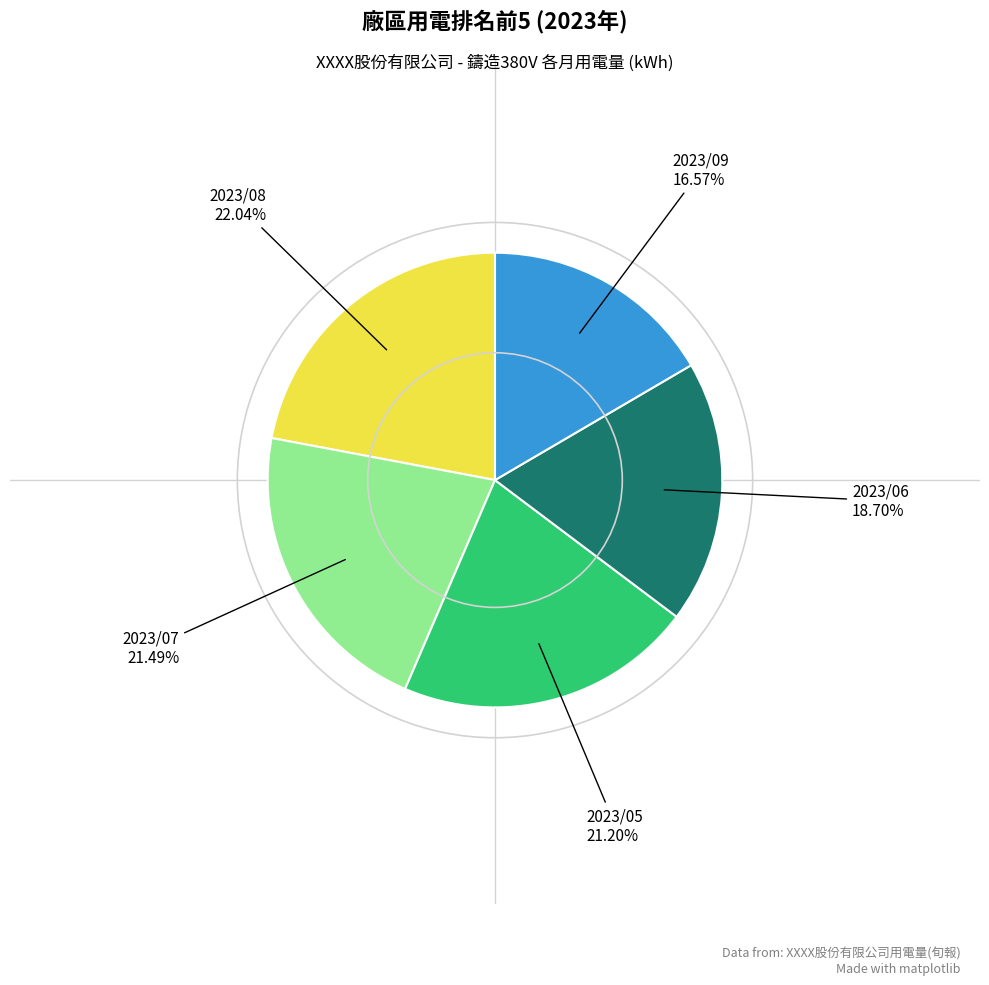

Is there any slice that represents more than half of the pie?

No